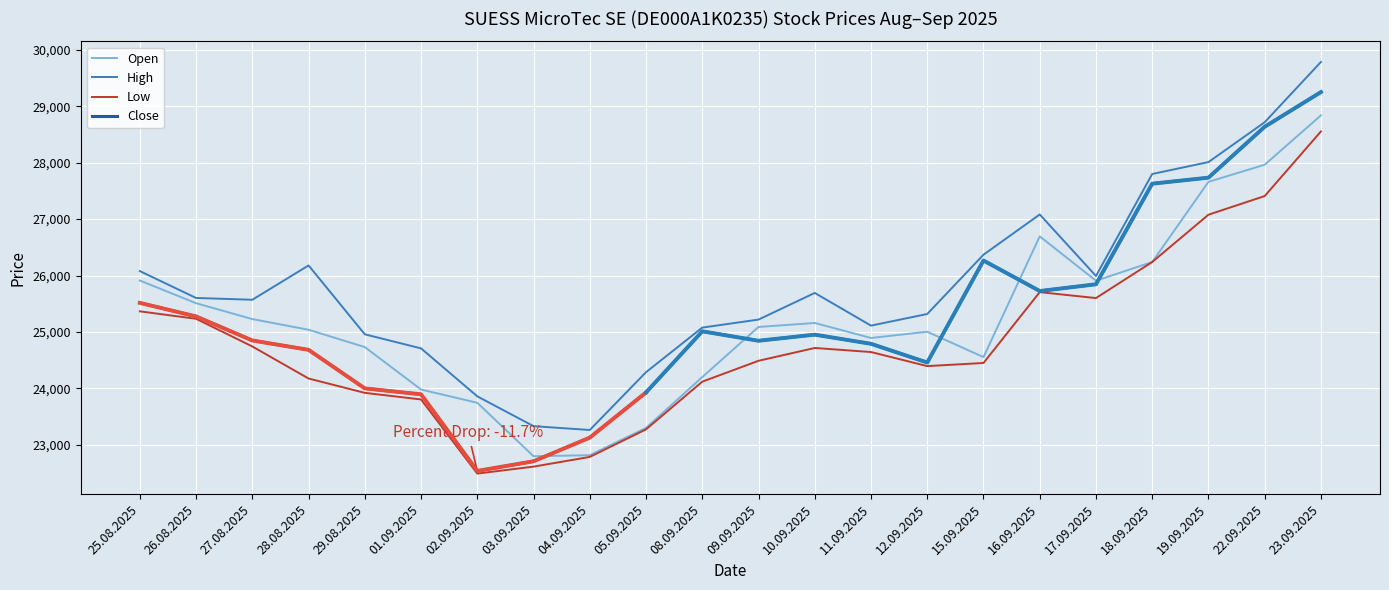

Is the value of Open at 12.09.2025 greater than the value of Close at 10.09.2025?

Yes